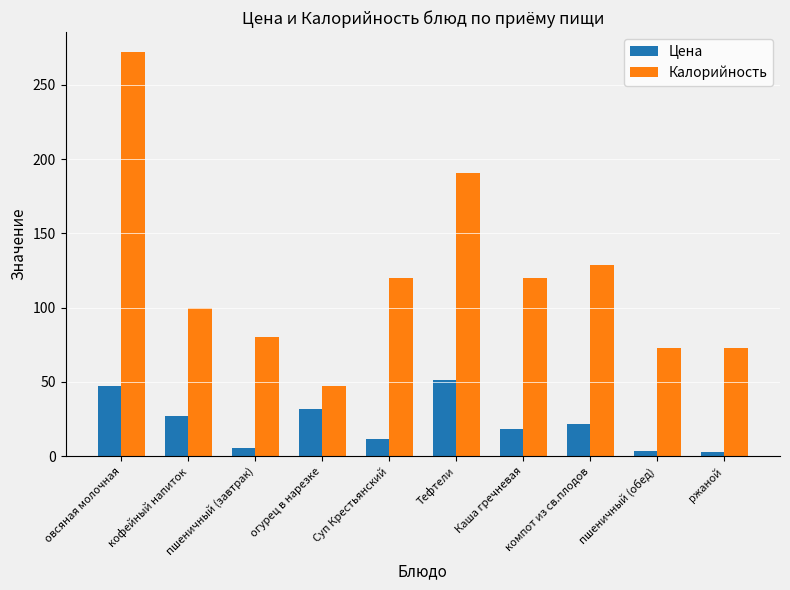

How many bars are there in total?

20